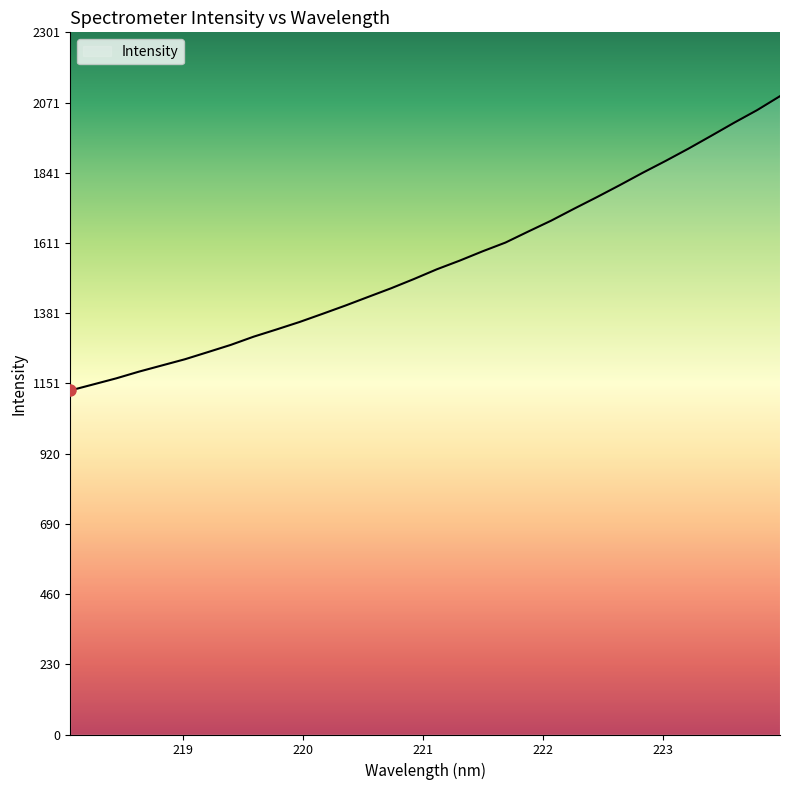

What is the smallest value displayed?

1127.5